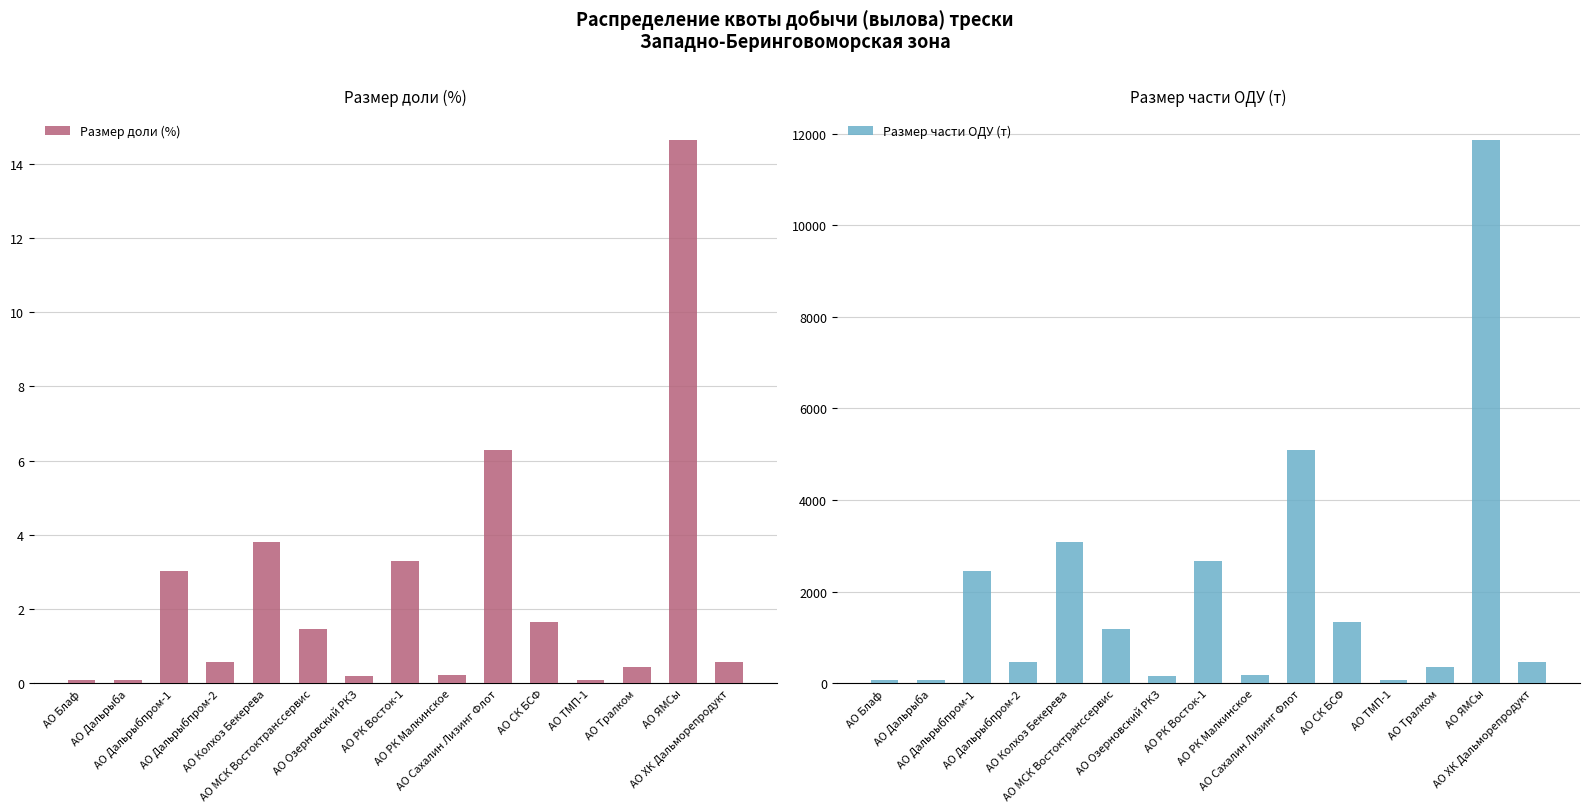

Does the chart contain any negative values?

No